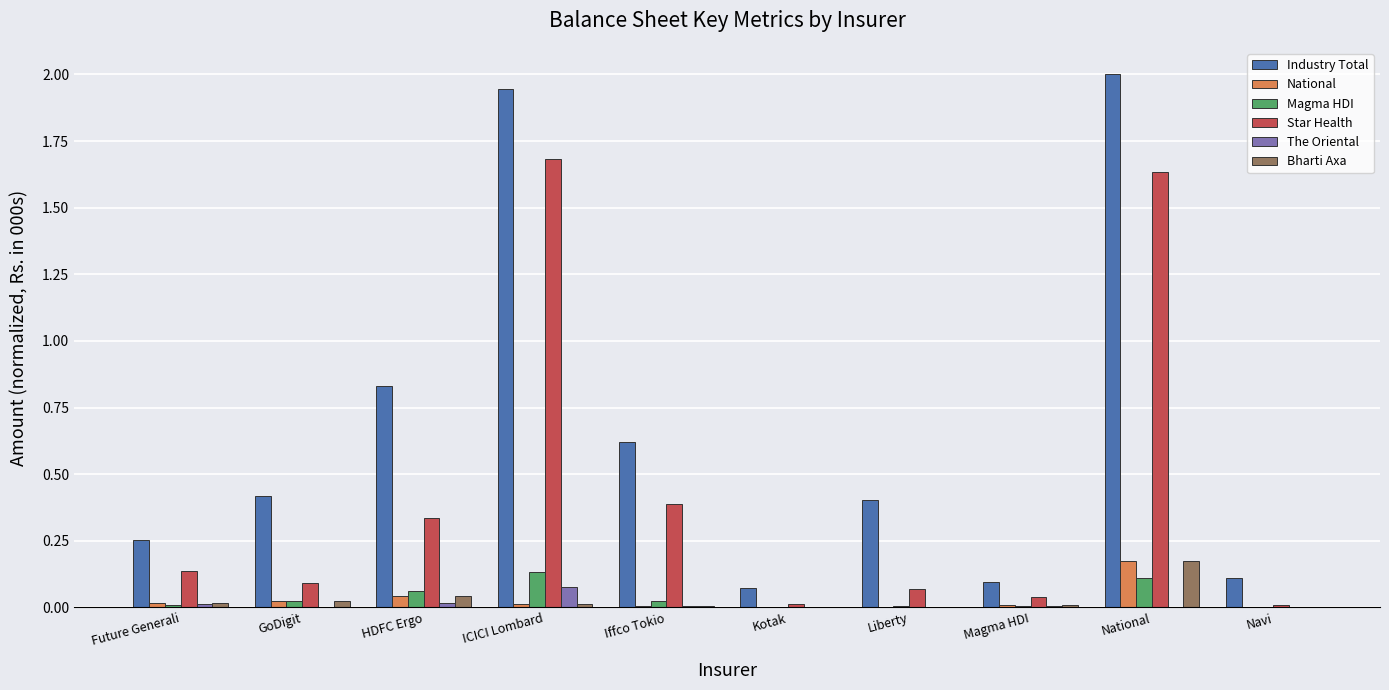

What is the greatest value displayed?

2.0